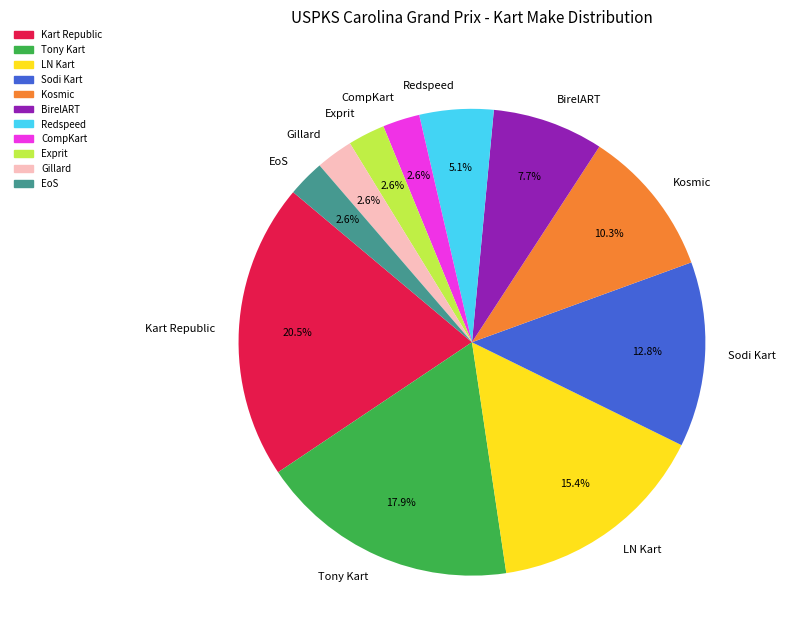

To the nearest percent, what is the average slice percentage?

9%